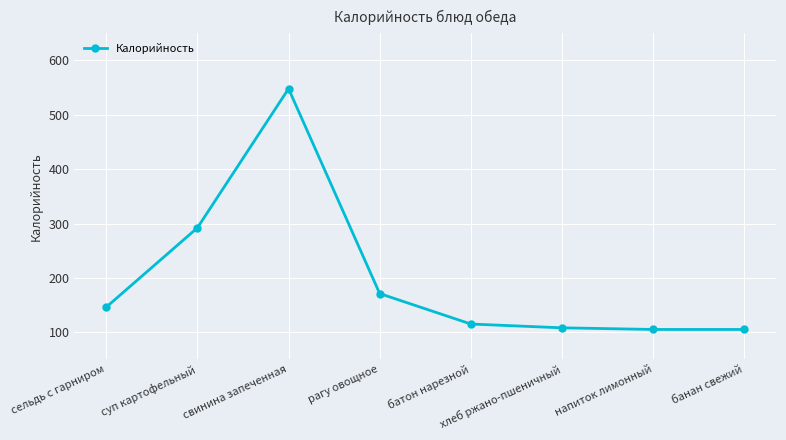

At which label is the value closest to 326?

суп картофельный